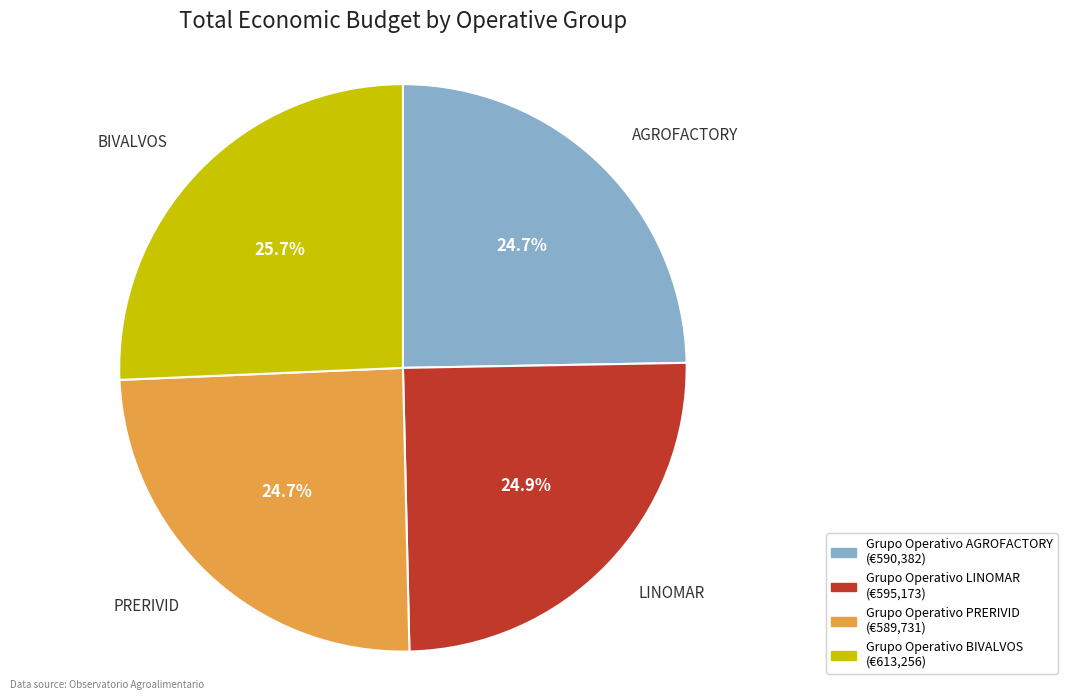

To the nearest percent, what is the average slice percentage?

25%